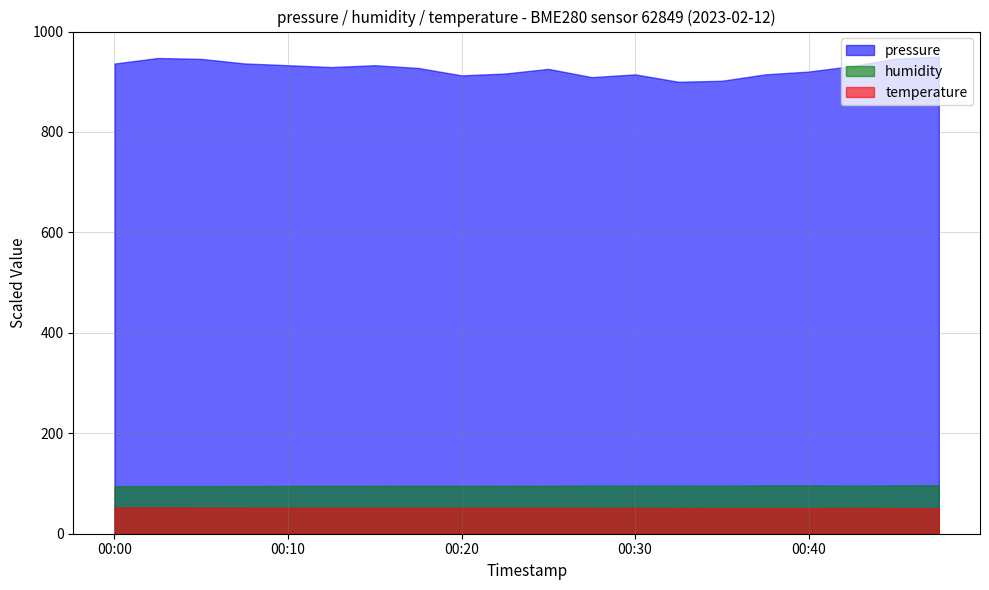

At 00:40, list the series in order from smallest to largest.

temperature, humidity, pressure